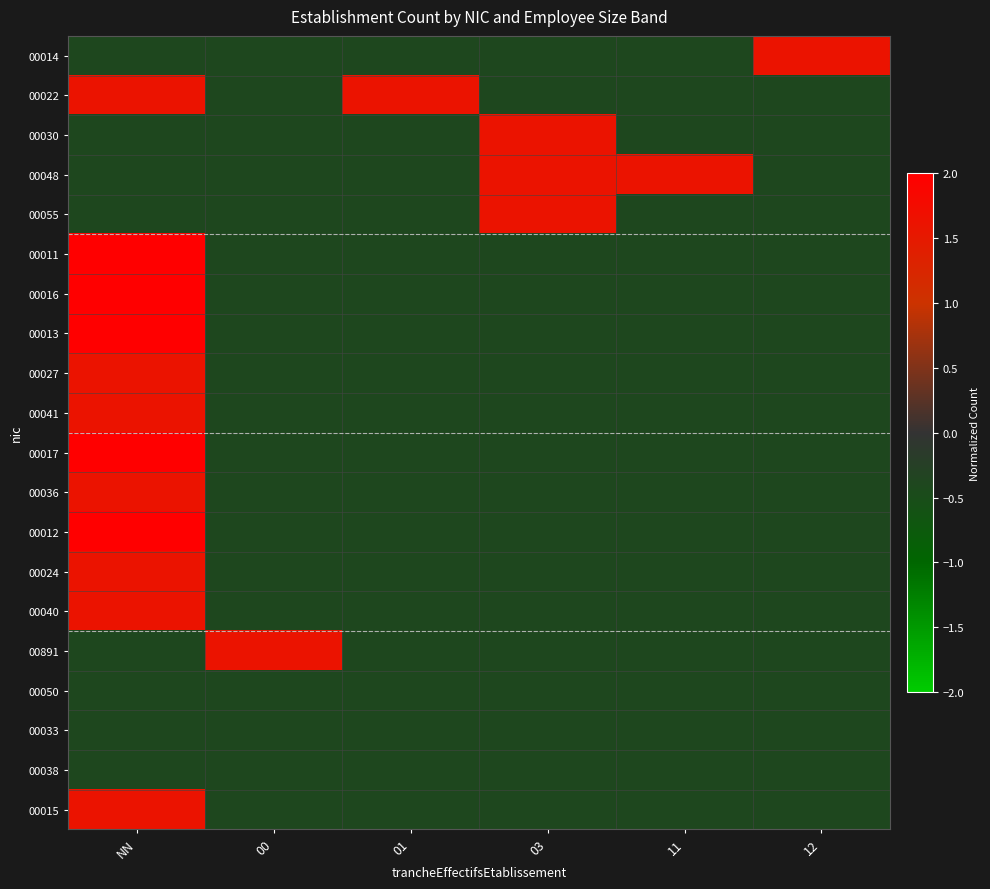

List the series in order of their peak value, highest first.

00011, 00016, 00013, 00017, 00012, 00014, 00022, 00030, 00048, 00055, 00027, 00041, 00036, 00024, 00040, 00891, 00015, 00050, 00033, 00038